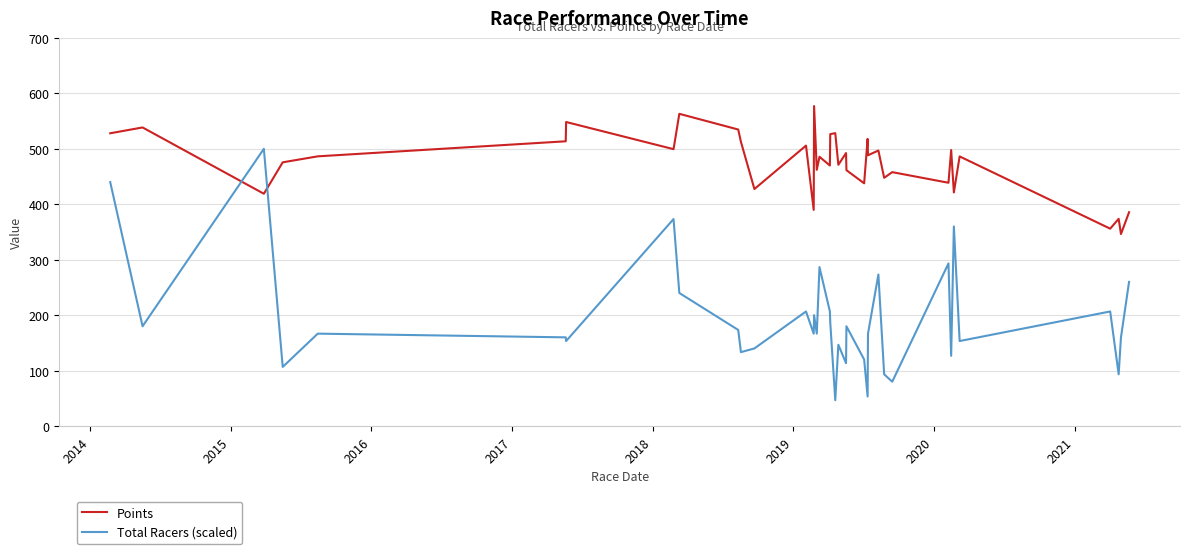

Rank the series by their maximum value, from lowest to highest.

Total Racers (scaled), Points